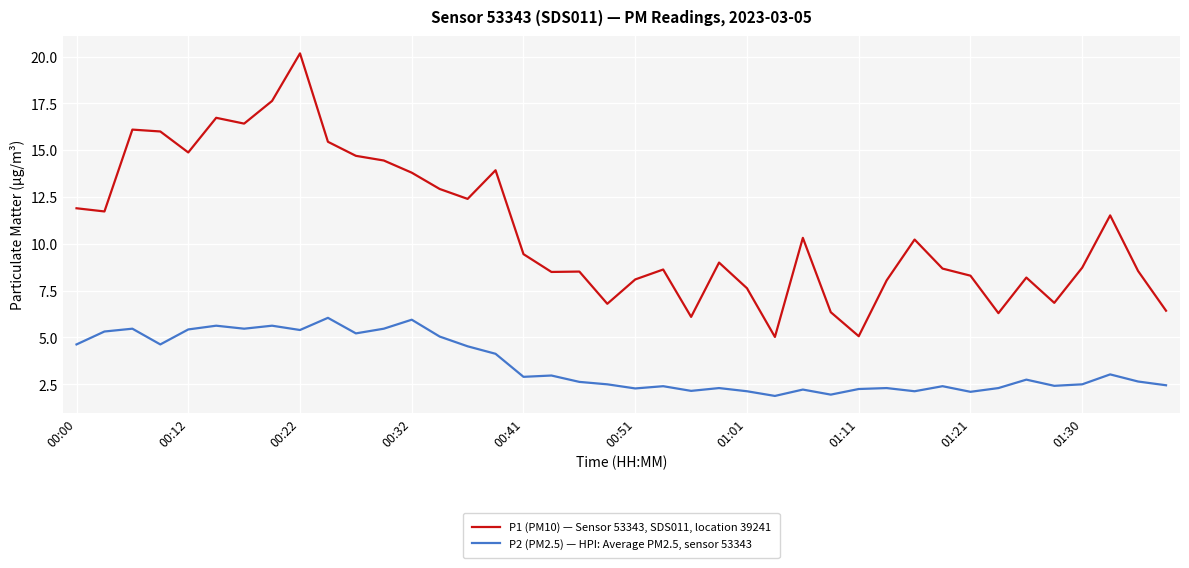

True or false: P1 (PM10) — Sensor 53343, SDS011, location 39241 and P2 (PM2.5) — HPI: Average PM2.5, sensor 53343 intersect in this chart.

False